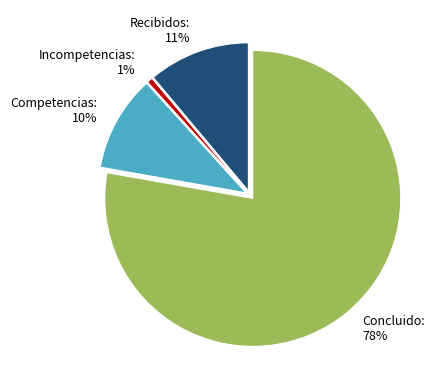

Is the sum of Concluido and Recibidos greater than half?

Yes